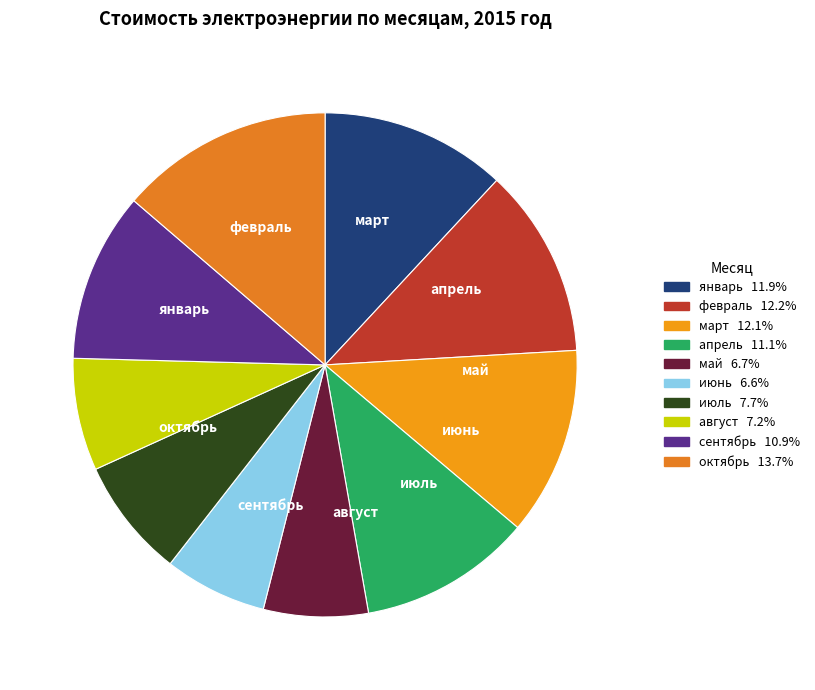

True or false: март accounts for 12% of the total.

True